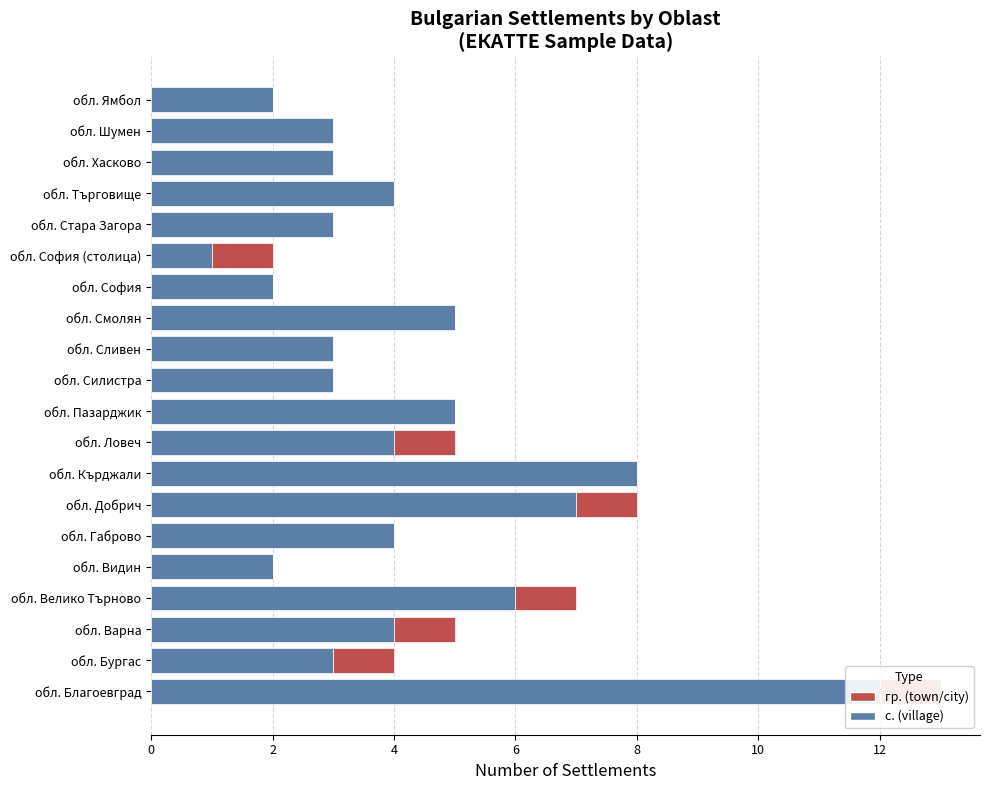

What is the total value across all series at обл. Хасково?

3